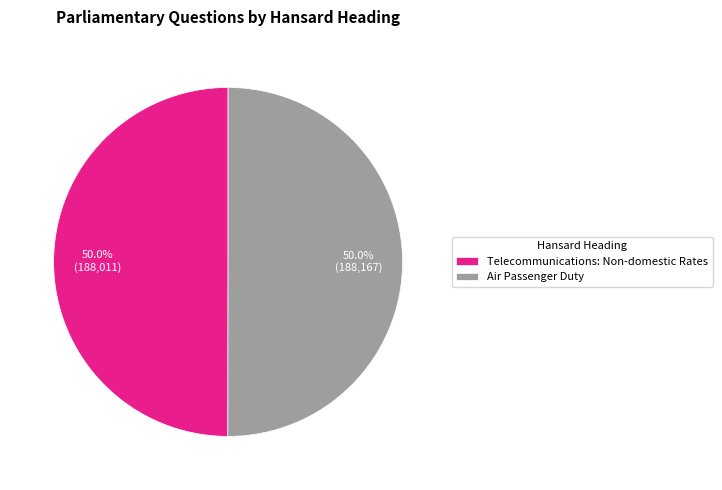

What is the ratio of the value at Air Passenger Duty to the value at Telecommunications: Non-domestic Rates?

1.0